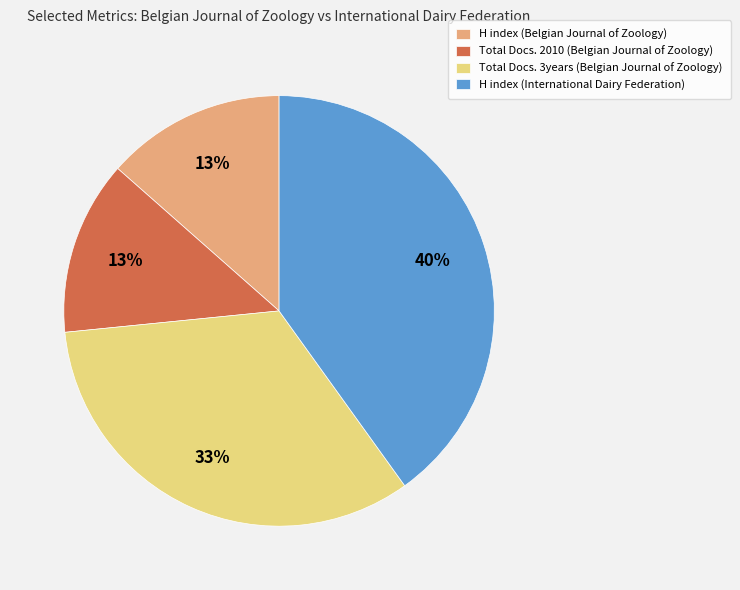

What is the ratio of the value at H index (Belgian Journal of Zoology) to the value at H index (International Dairy Federation)?

0.3